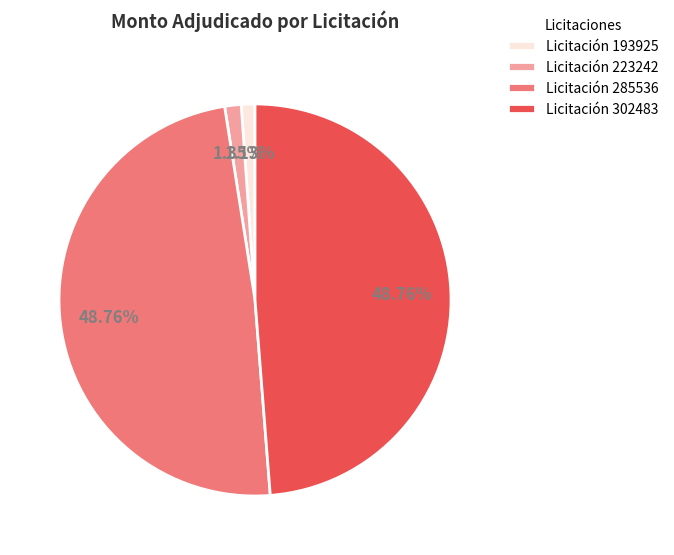

What is the ratio of the value at Licitación 285536 to the value at Licitación 302483?

1.0